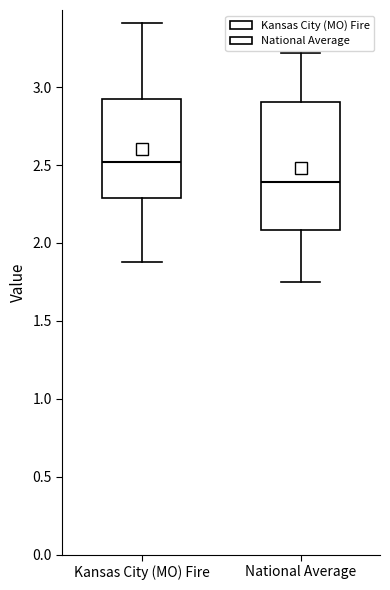

Which box is the tallest, from its lower edge to its upper edge?

National Average